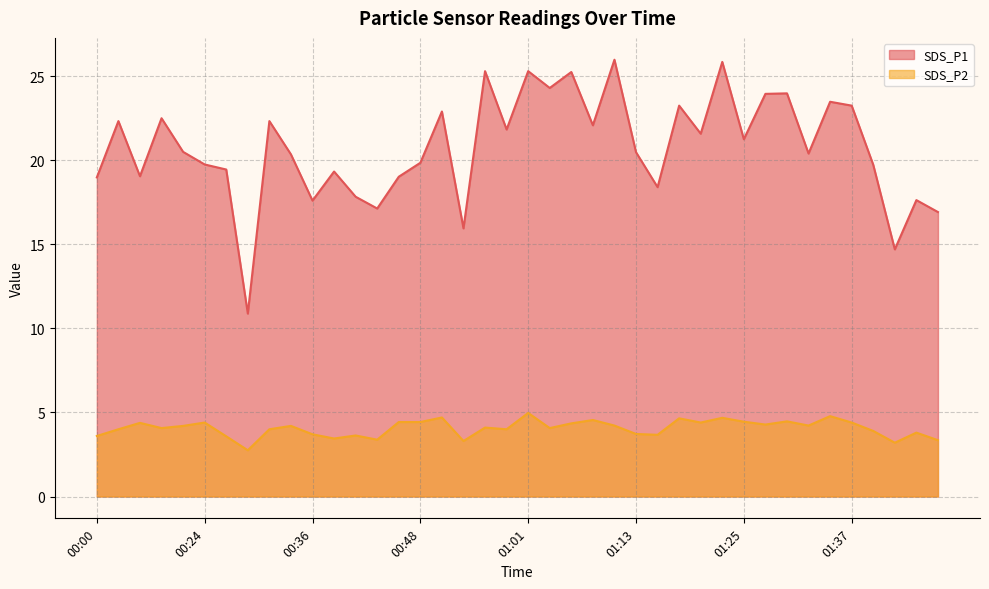

Which series has the largest range (max minus min)?

SDS_P1